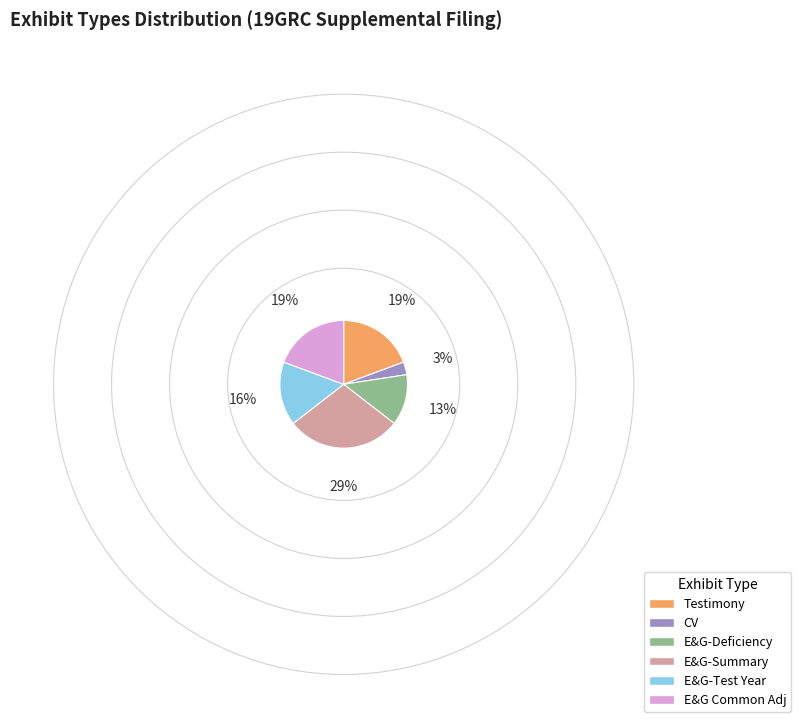

Between E&G-Test Year and CV, which is larger?

E&G-Test Year